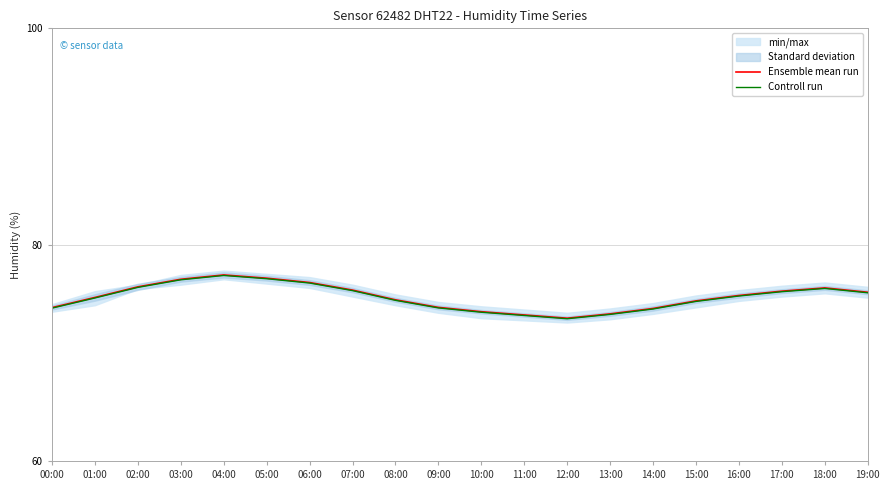

In Ensemble mean run, how many points are lower than both neighbors (excluding endpoints)?

1